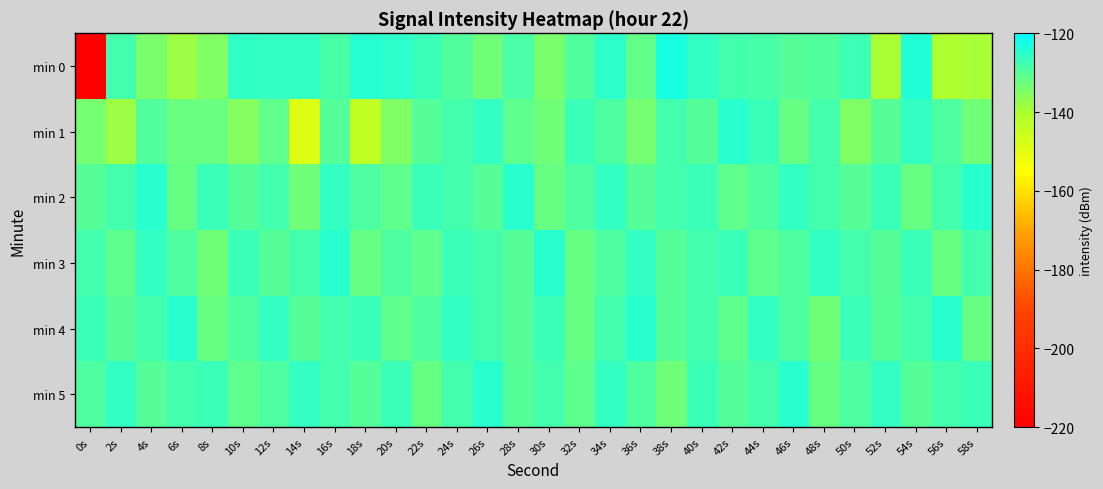

Reading right to left, extract all data points from this chart.

min 0: 58s=-139.5	56s=-140.1	54s=-124.0	52s=-139.6	50s=-127.3	48s=-129.5	46s=-130.0	44s=-128.5	42s=-128.1	40s=-125.9	38s=-122.9	36s=-131.6	34s=-125.5	32s=-129.6	30s=-134.1	28s=-128.7	26s=-133.0	24s=-129.7	22s=-126.9	20s=-125.4	18s=-124.7	16s=-128.5	14s=-125.9	12s=-126.2	10s=-125.8	8s=-134.9	6s=-138.1	4s=-134.3	2s=-128.0	0s=-220.5
min 1: 58s=-133.0	56s=-129.0	54s=-126.0	52s=-130.0	50s=-135.0	48s=-128.0	46s=-132.0	44s=-127.0	42s=-125.0	40s=-130.0	38s=-128.0	36s=-134.0	34s=-129.0	32s=-127.0	30s=-133.0	28s=-131.0	26s=-126.0	24s=-128.0	22s=-130.0	20s=-135.0	18s=-143.6	16s=-129.8	14s=-148.8	12s=-131.1	10s=-135.4	8s=-132.2	6s=-132.4	4s=-129.6	2s=-138.1	0s=-133.8
min 2: 58s=-125.0	56s=-128.0	54s=-132.0	52s=-127.0	50s=-130.0	48s=-128.0	46s=-126.0	44s=-129.0	42s=-131.0	40s=-127.0	38s=-128.0	36s=-130.0	34s=-126.0	32s=-129.0	30s=-132.0	28s=-125.0	26s=-130.0	24s=-128.0	22s=-127.0	20s=-131.0	18s=-129.0	16s=-126.0	14s=-133.0	12s=-128.0	10s=-130.0	8s=-127.0	6s=-132.0	4s=-125.0	2s=-128.0	0s=-130.0
min 3: 58s=-128.0	56s=-132.0	54s=-127.0	52s=-130.0	50s=-128.0	48s=-126.0	46s=-129.0	44s=-131.0	42s=-127.0	40s=-128.0	38s=-130.0	36s=-126.0	34s=-129.0	32s=-132.0	30s=-125.0	28s=-130.0	26s=-128.0	24s=-127.0	22s=-131.0	20s=-129.0	18s=-132.0	16s=-125.0	14s=-128.0	12s=-130.0	10s=-127.0	8s=-133.0	6s=-129.0	4s=-126.0	2s=-131.0	0s=-128.0
min 4: 58s=-132.0	56s=-125.0	54s=-128.0	52s=-130.0	50s=-127.0	48s=-133.0	46s=-129.0	44s=-126.0	42s=-131.0	40s=-128.0	38s=-130.0	36s=-125.0	34s=-128.0	32s=-132.0	30s=-127.0	28s=-130.0	26s=-128.0	24s=-126.0	22s=-129.0	20s=-131.0	18s=-127.0	16s=-128.0	14s=-130.0	12s=-126.0	10s=-129.0	8s=-132.0	6s=-125.0	4s=-128.0	2s=-130.0	0s=-127.0
min 5: 58s=-127.0	56s=-128.0	54s=-130.0	52s=-126.0	50s=-129.0	48s=-132.0	46s=-125.0	44s=-128.0	42s=-130.0	40s=-127.0	38s=-133.0	36s=-129.0	34s=-126.0	32s=-131.0	30s=-128.0	28s=-130.0	26s=-125.0	24s=-128.0	22s=-132.0	20s=-127.0	18s=-130.0	16s=-128.0	14s=-126.0	12s=-129.0	10s=-131.0	8s=-127.0	6s=-128.0	4s=-130.0	2s=-126.0	0s=-129.0